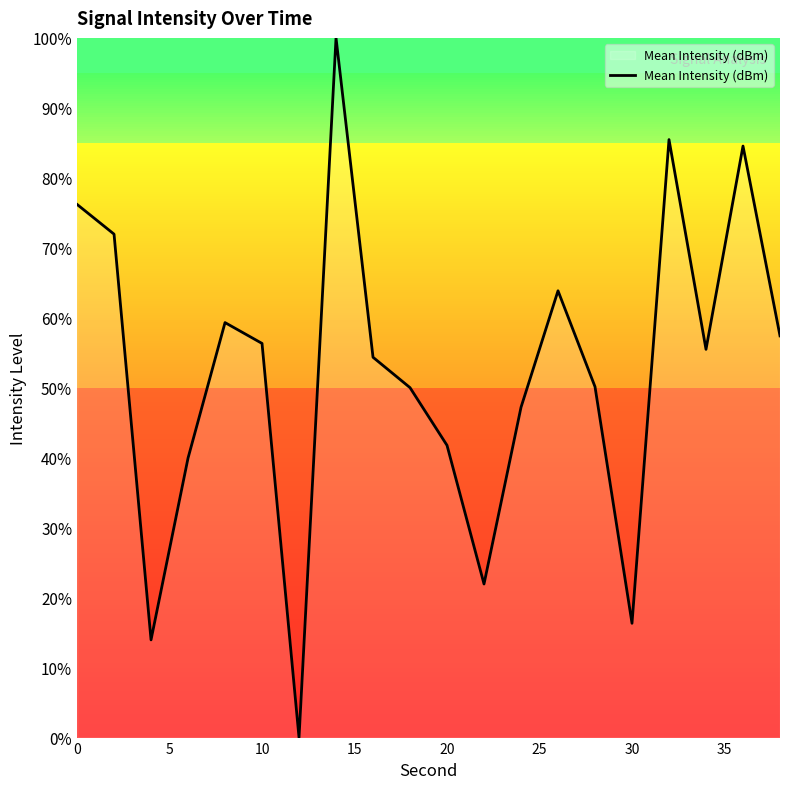

What is the difference between the maximum and minimum values?

100.0